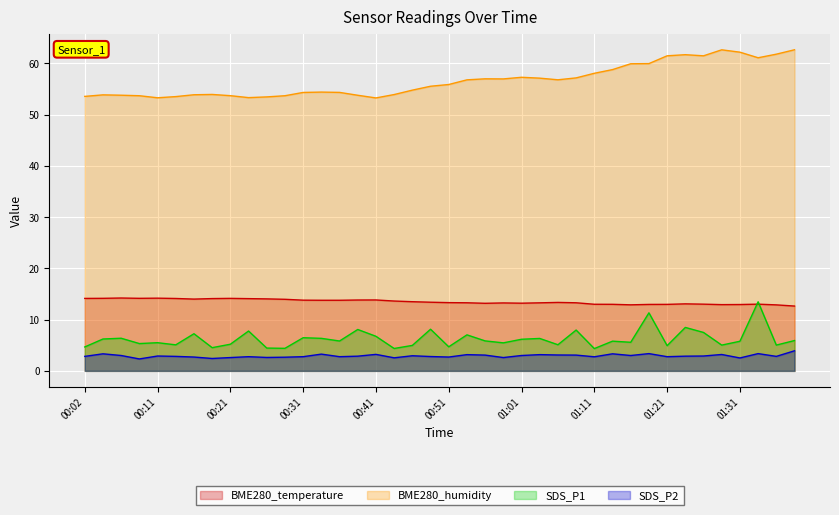

What is the label of the 5th point from the right?

01:29